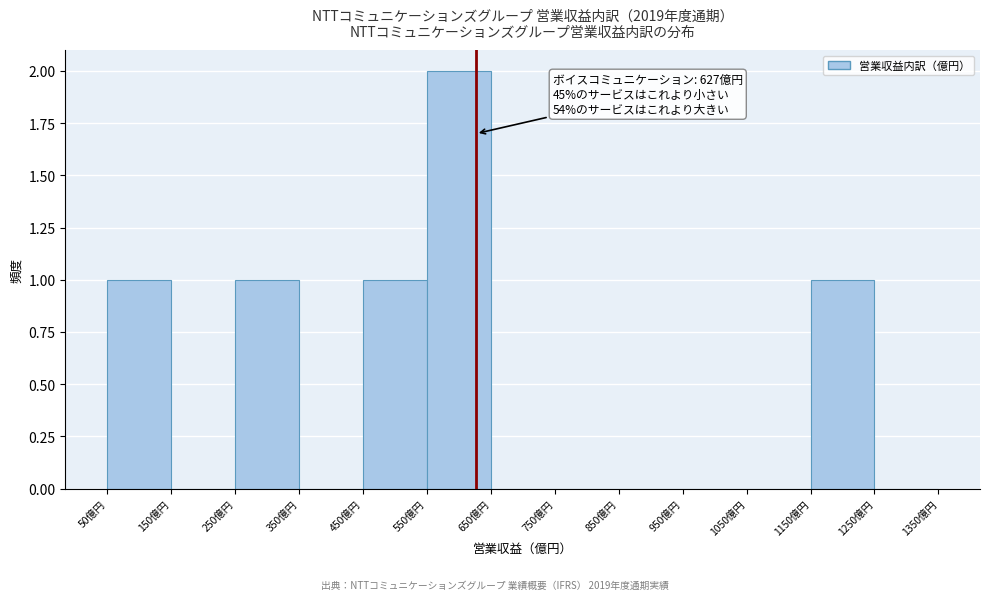

Which range on the x-axis has the tallest bar?

550 to 650